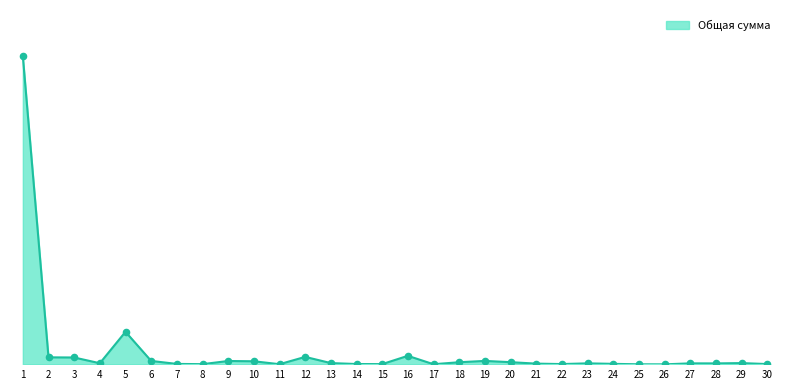

Between 11 and 25, which is larger?

11